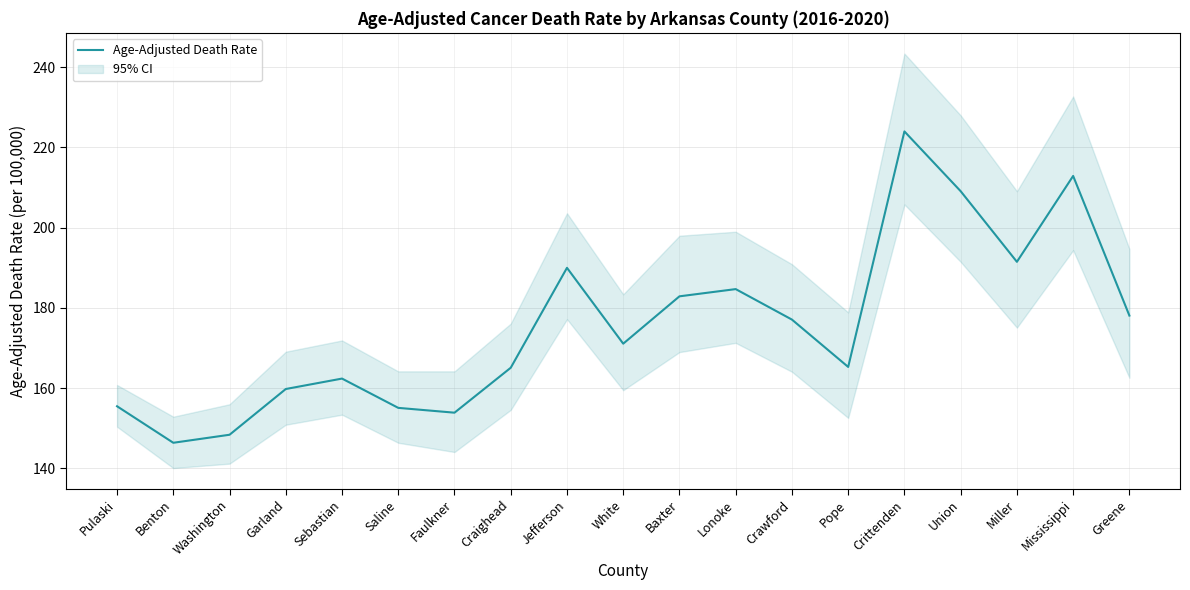

What is the maximum value shown in the chart?

224.0